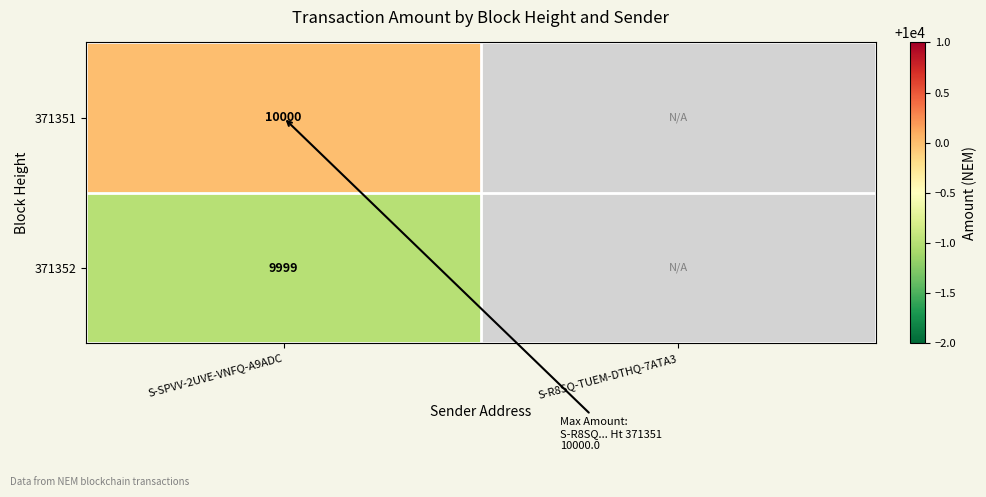

Is the value of 371352 at S-SPVV-2UVE-VNFQ-A9ADC greater than the value of 371351 at S-SPVV-2UVE-VNFQ-A9ADC?

No